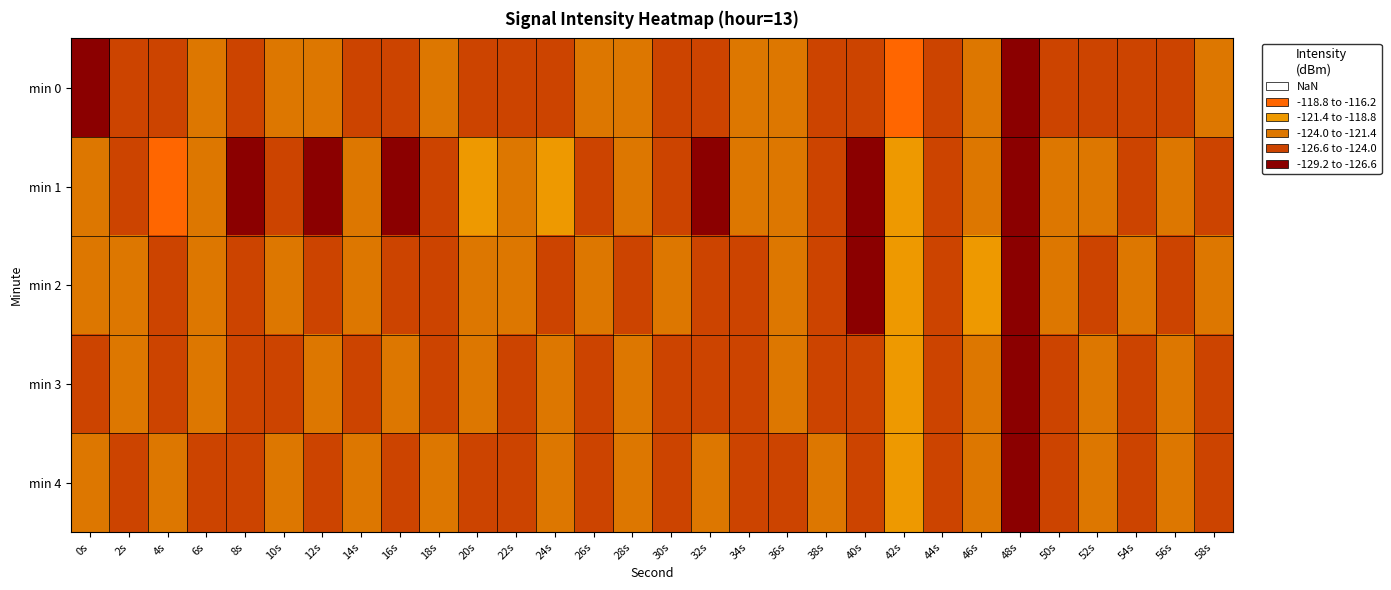

At 2s, list the series in order from largest to smallest.

min 3, min 2, min 1, min 4, min 0